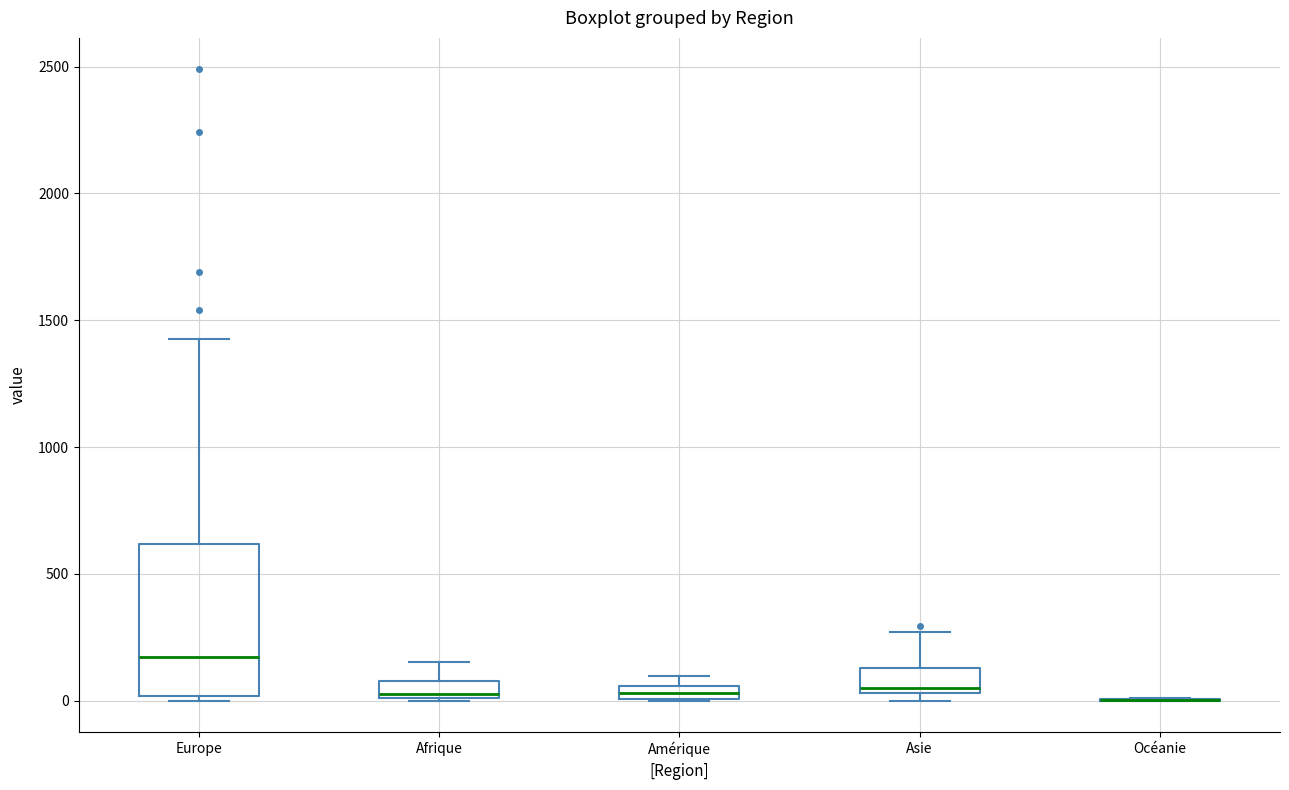

Where is the lower edge of the box for Amérique on the y-axis? The values are not printed on the chart, so give them approximately, as read against the axis.

0